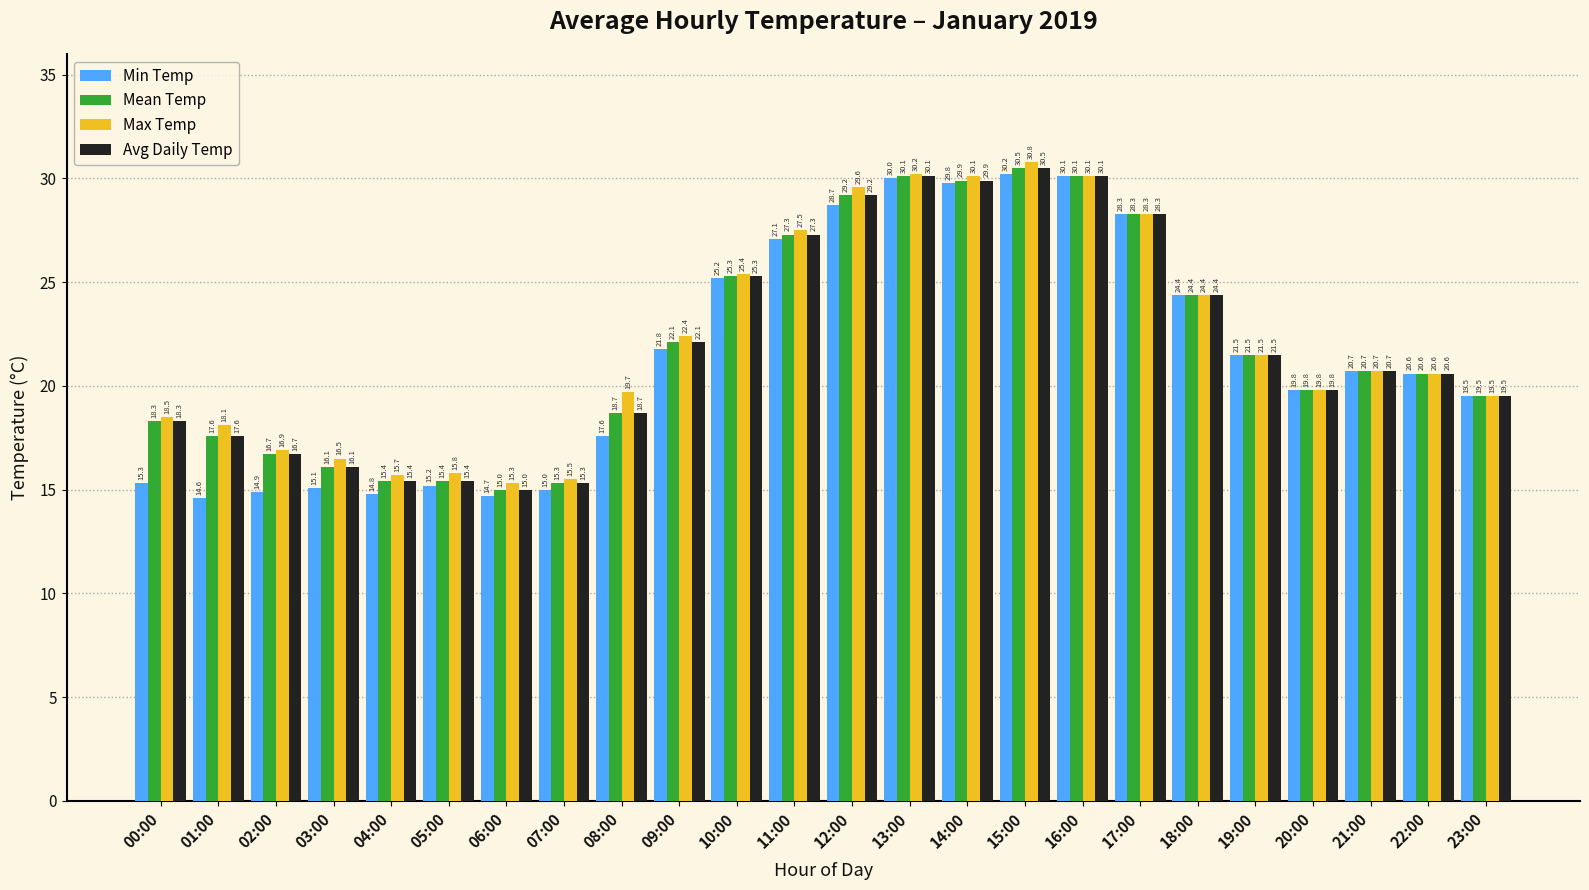

What is the difference between the maximum and minimum values in the Avg Daily Temp series?

15.5